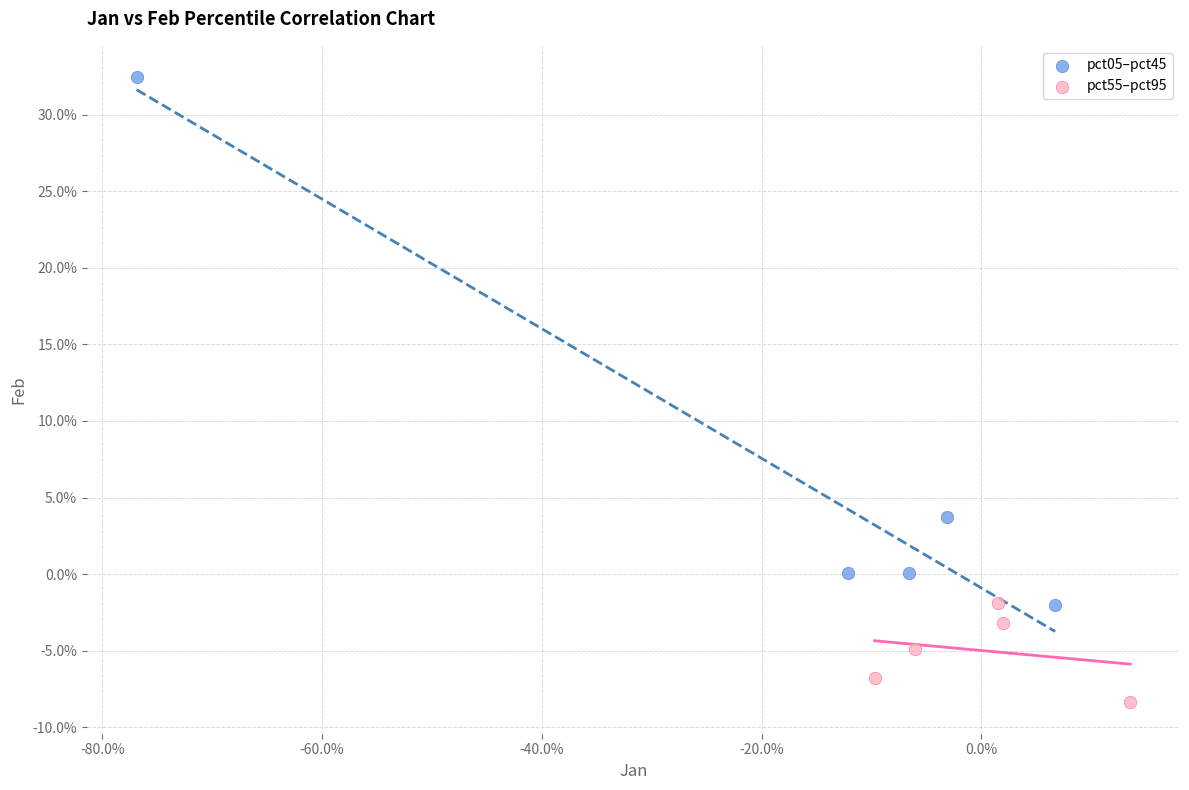

What are all the series names shown in the legend?

pct05–pct45, pct55–pct95